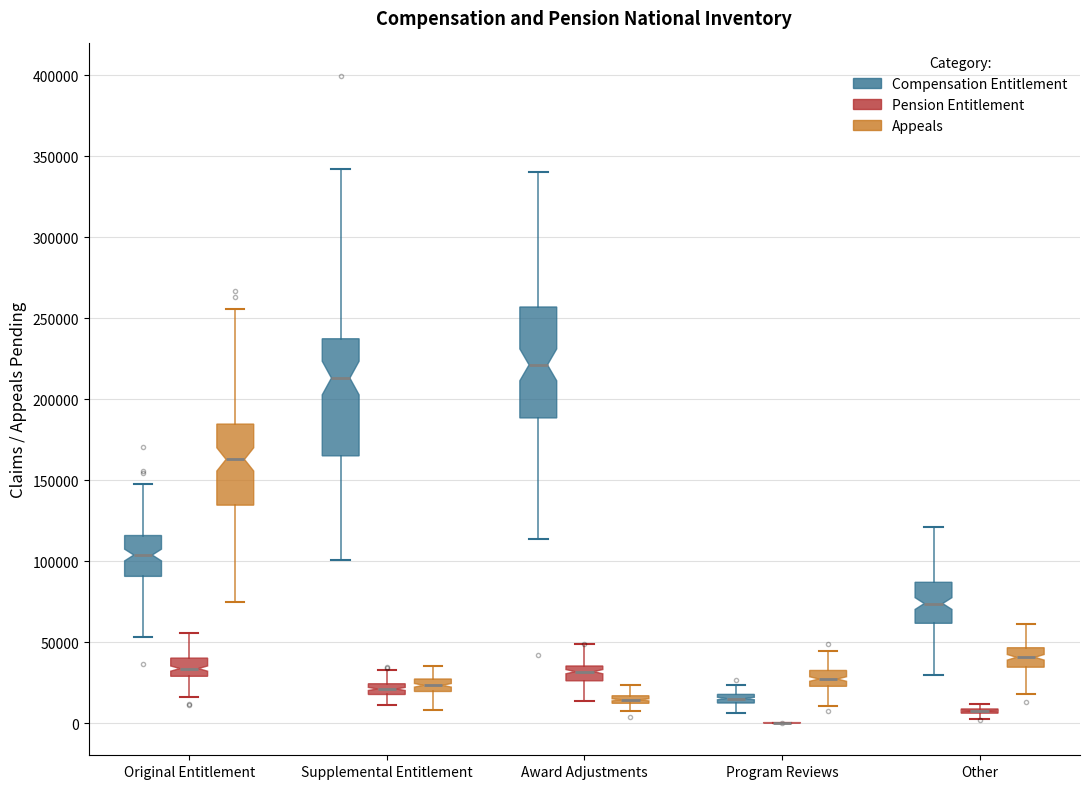

Where does the lower whisker of the box for Original Entitlement (Compensation Entitlement) end on the y-axis? The values are not printed on the chart, so give them approximately, as read against the axis.

55000